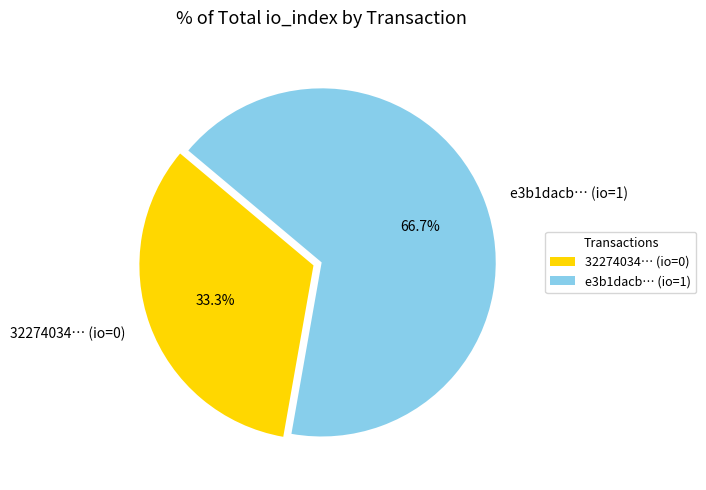

How many segments does this pie chart have?

2